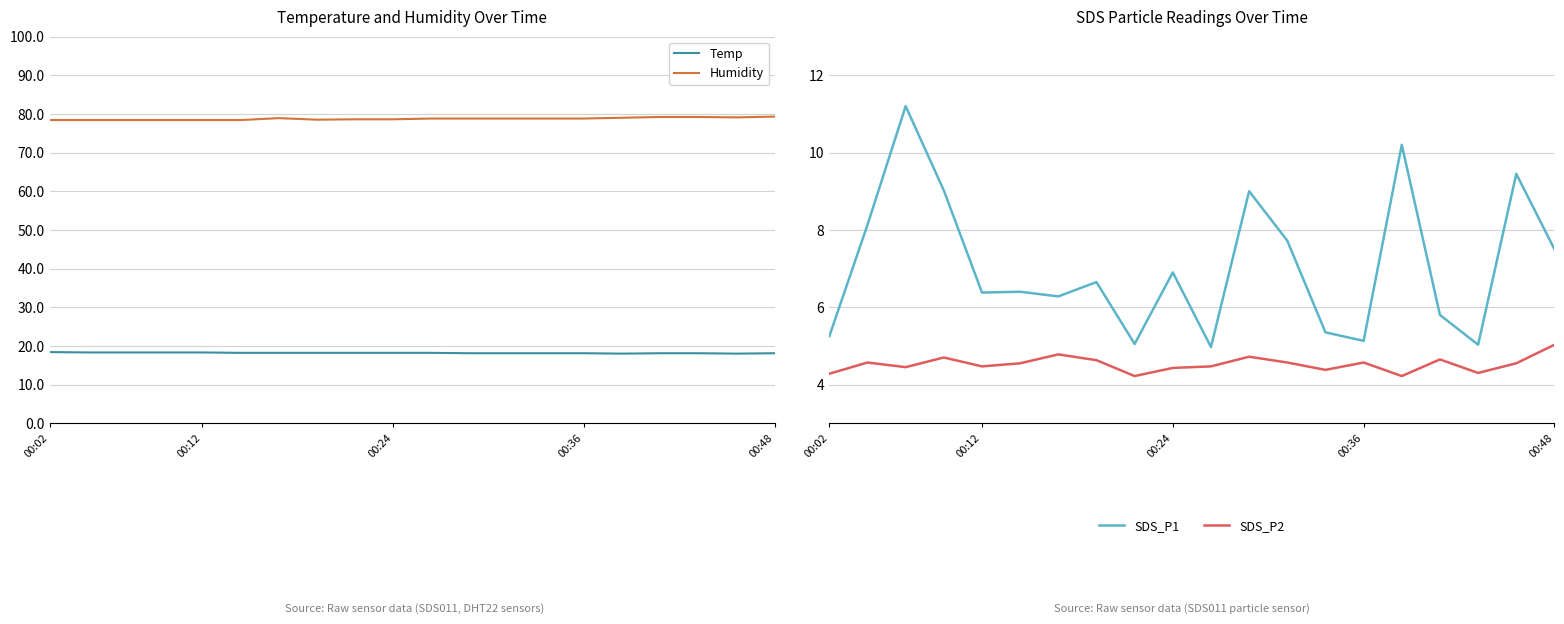

What is the difference between the maximum and minimum values in the Humidity series?

0.9